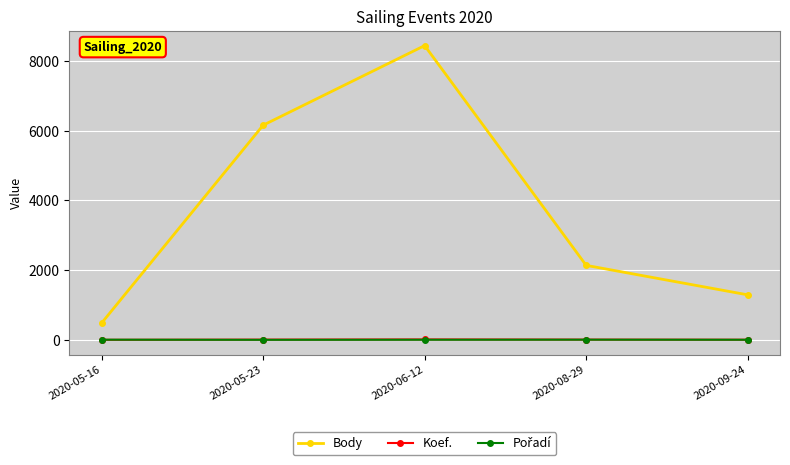

Where is Body nearest to the value 4459?

2020-05-23